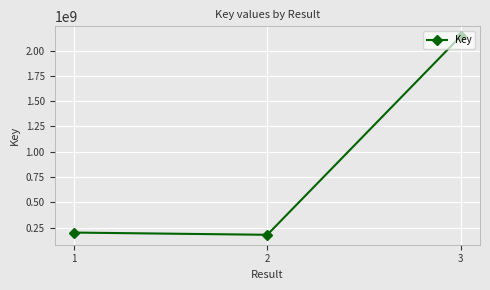

List the labels in order of value, smallest first.

2, 1, 3